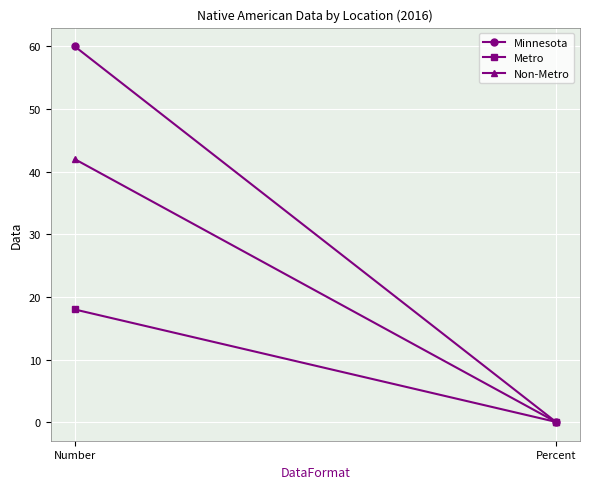

Reading left to right, what are all the values shown in this chart?

Minnesota: Number=60.0	Percent=0.0
Metro: Number=18.0	Percent=0.0
Non-Metro: Number=42.0	Percent=0.0